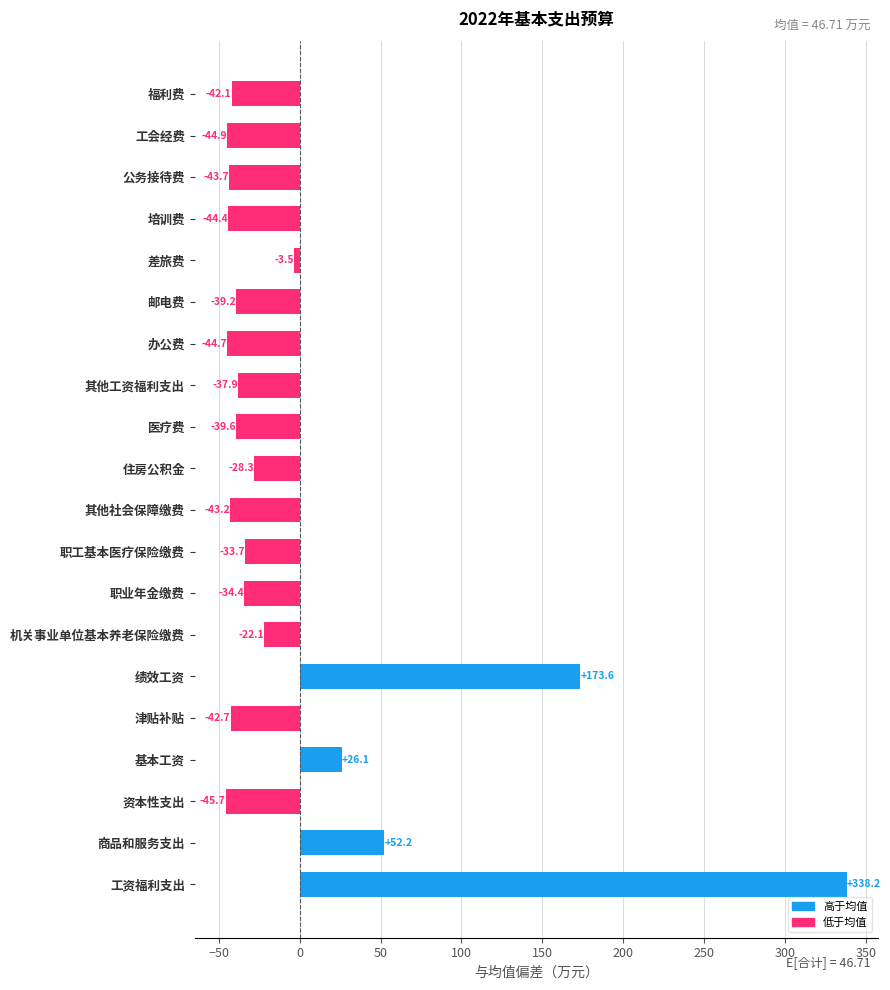

How many data points are less than -37?

11